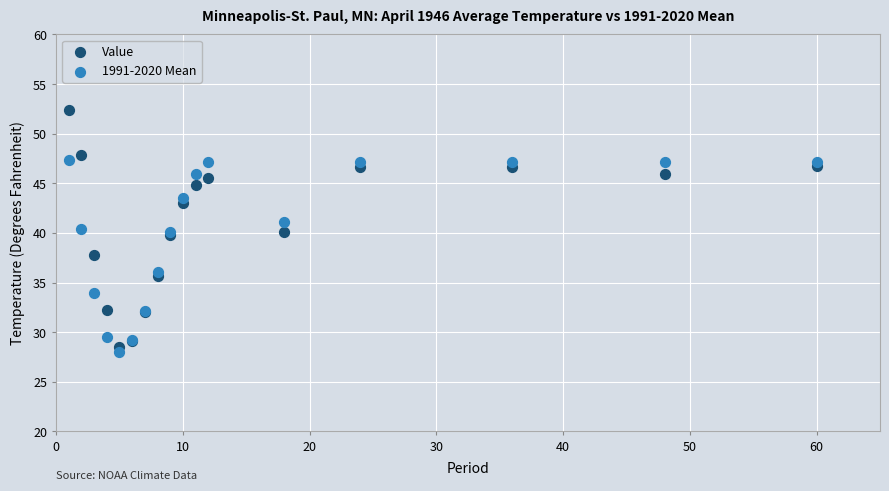

Which series has the largest Y range (max minus min)?

Value